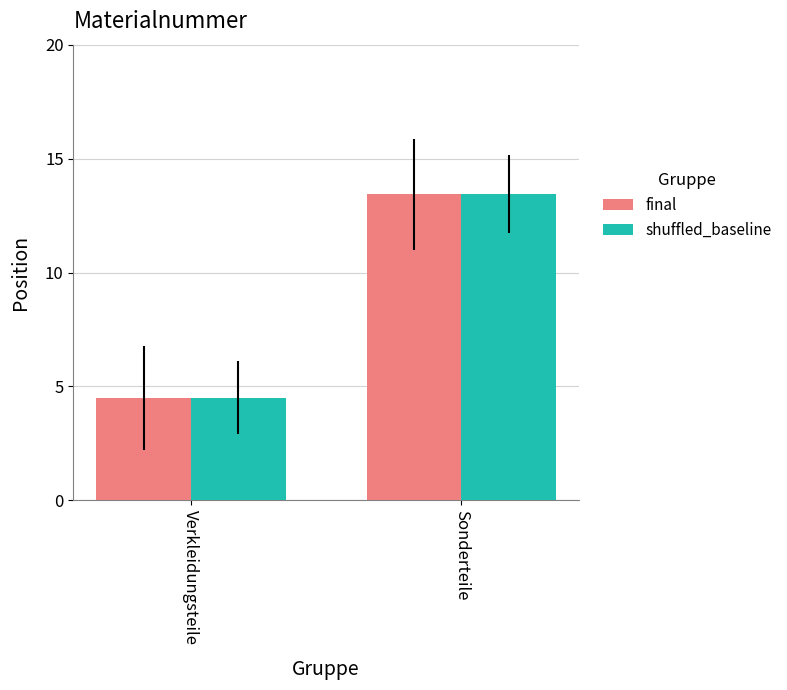

What is the value of the final bar at the 2nd from the left?

13.4